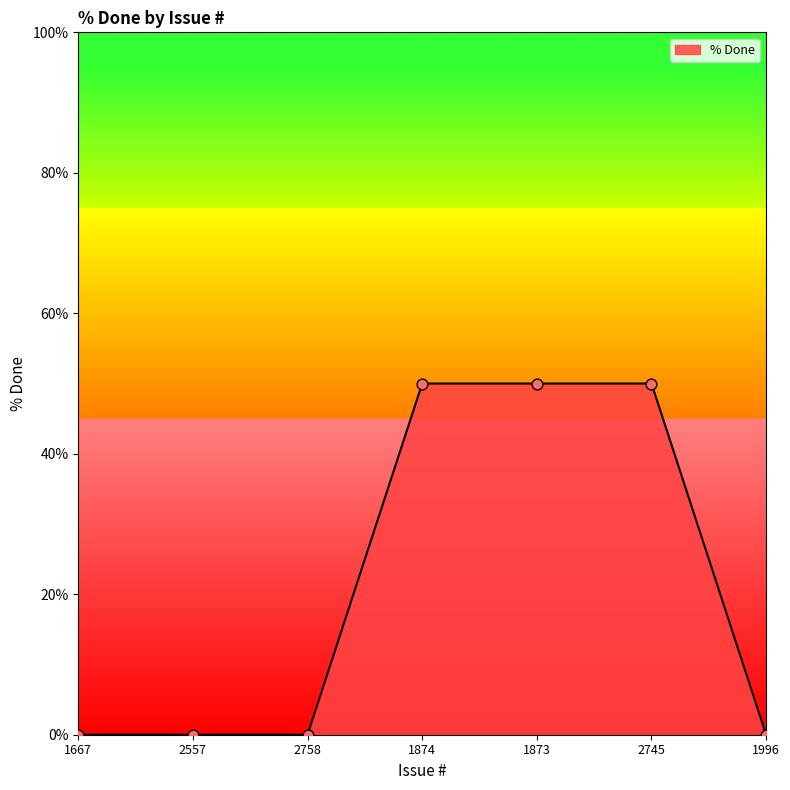

Which has a higher value, 2758 or 2745?

2745